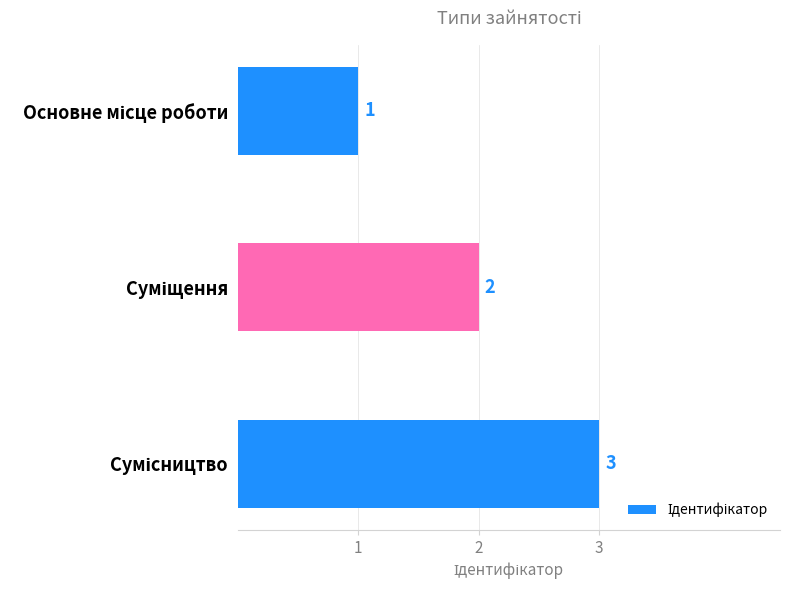

What is the sum of all values?

6